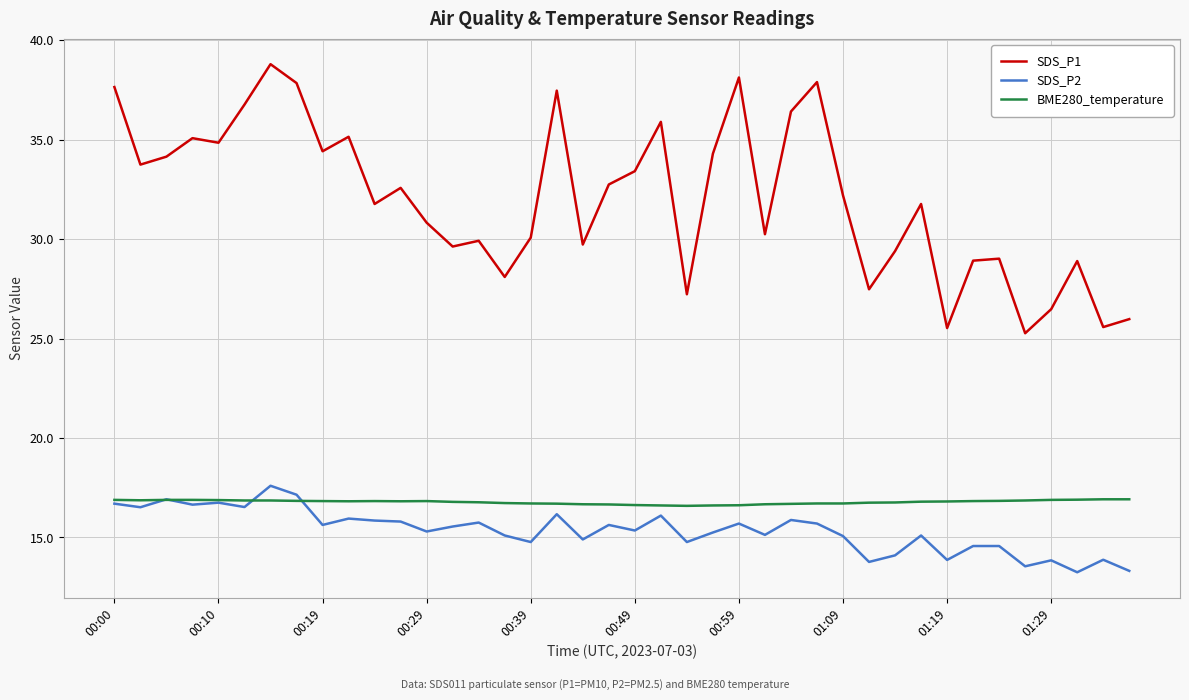

Which series has the widest spread of values?

SDS_P1